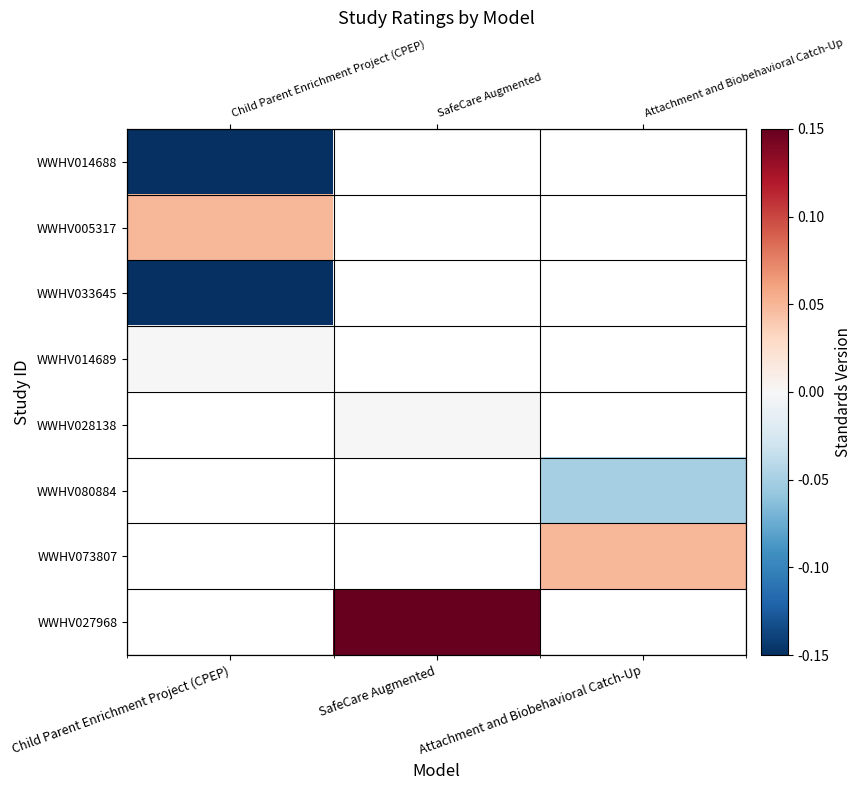

Is it true that WWHV033645 equals -0.2 at Child Parent Enrichment Project (CPEP)?

False